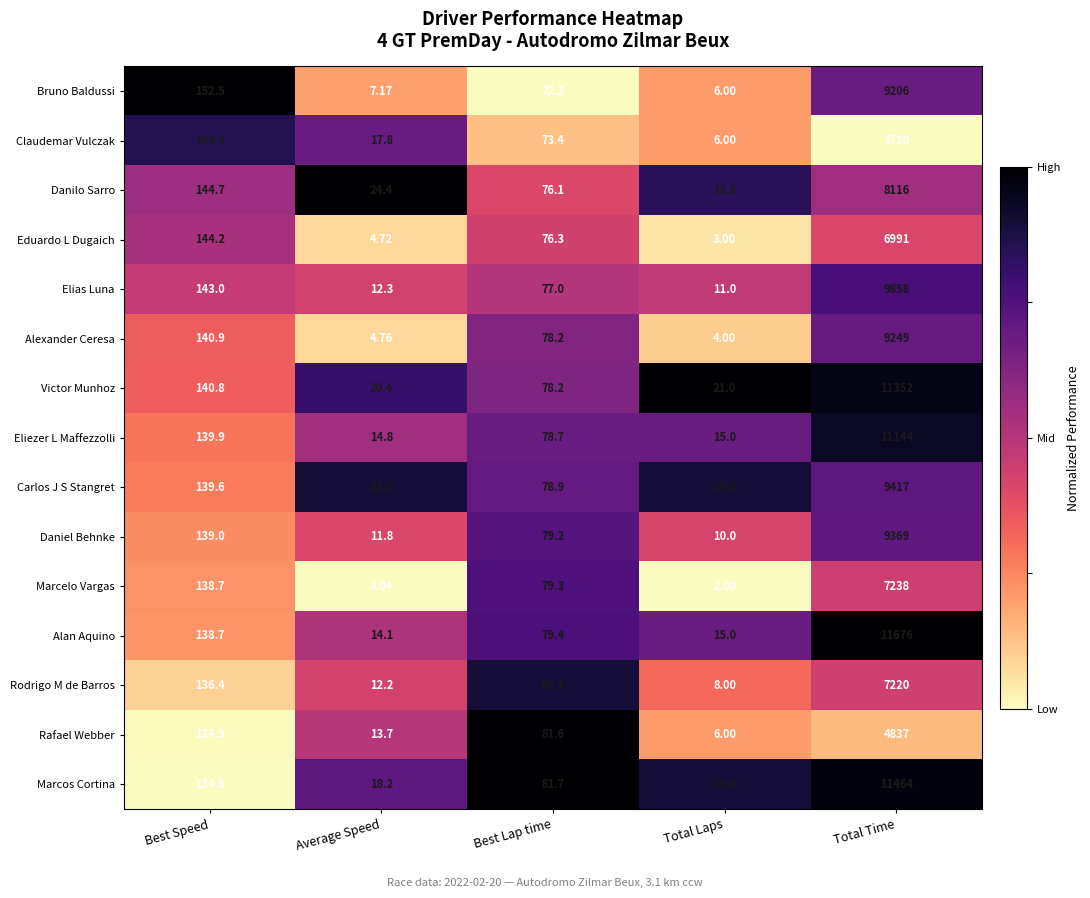

Where does the Marcelo Vargas series first go above 79?

Best Speed